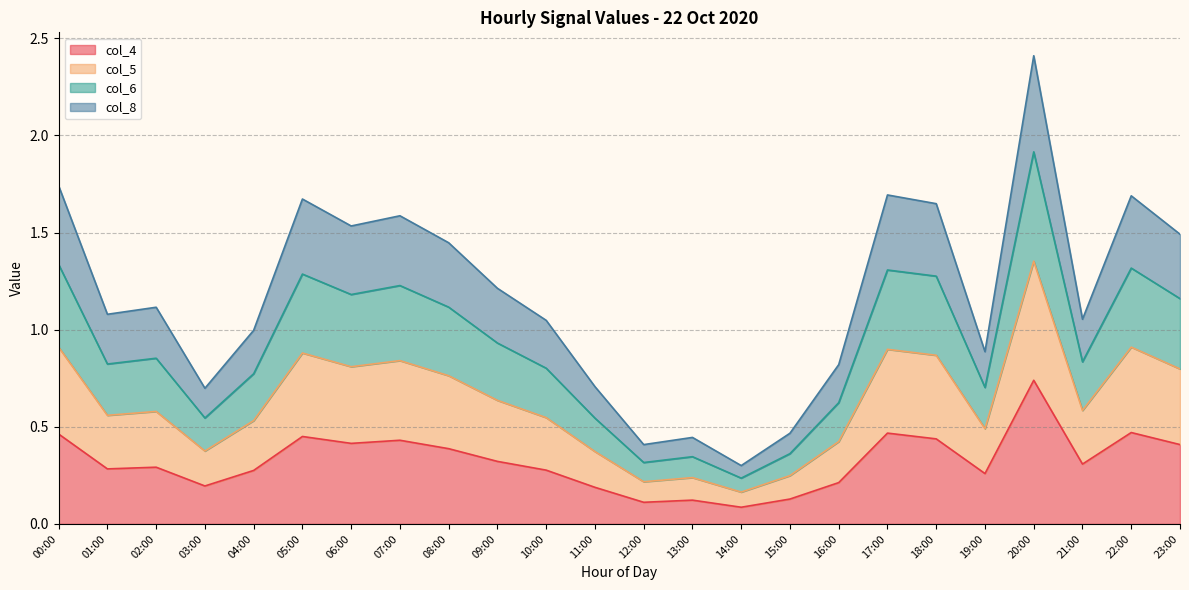

What is the total value across all series at 07:00?

1.6